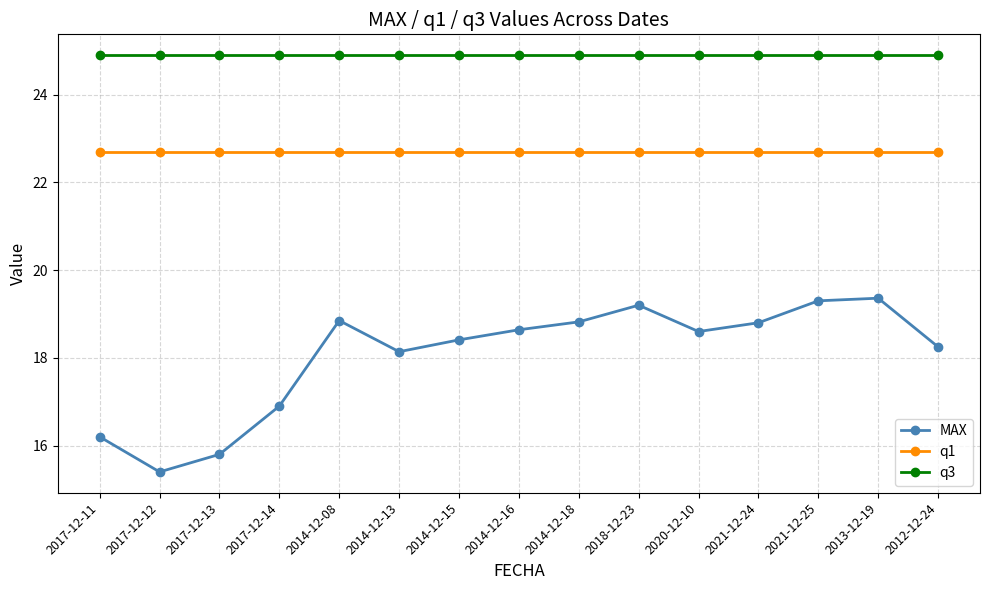

What is the label of the 5th point from the right?

2020-12-10